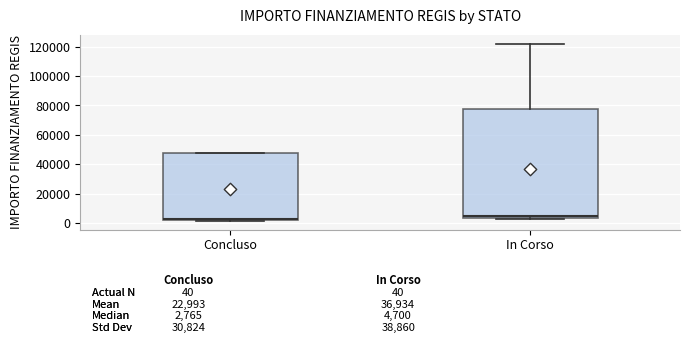

Which box is the tallest, from its lower edge to its upper edge?

In Corso